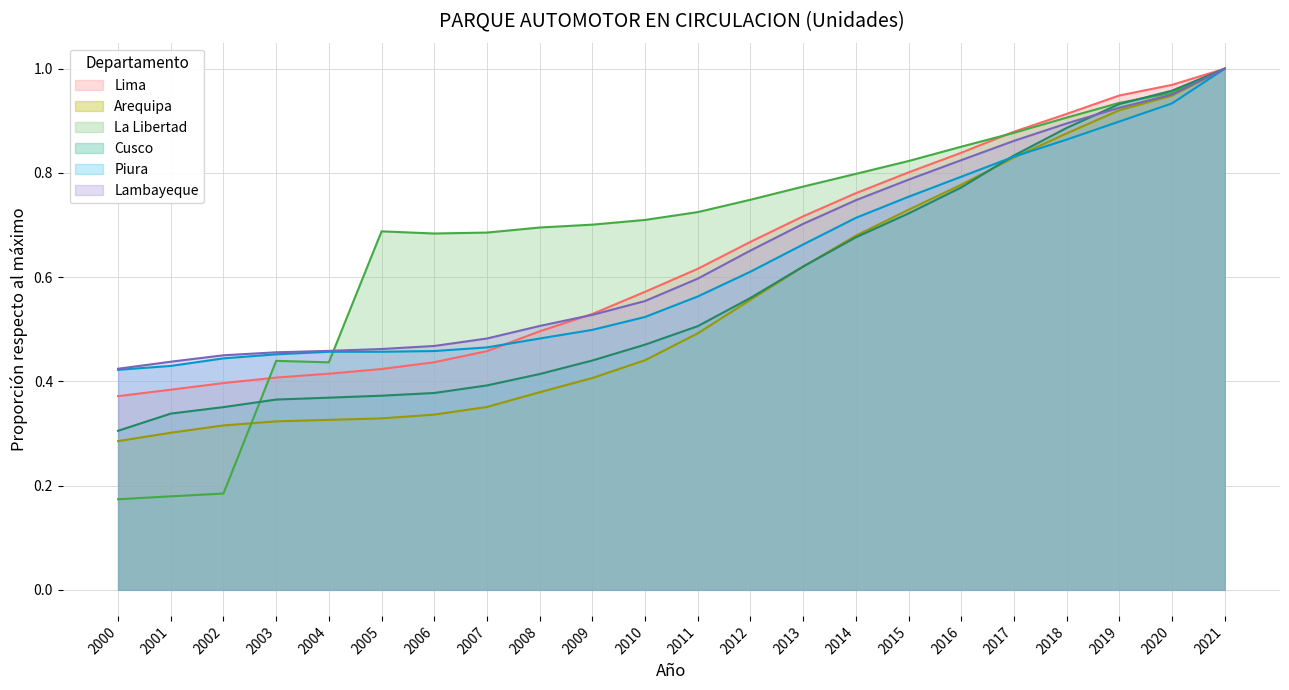

Which series has the largest total across all categories?

La Libertad